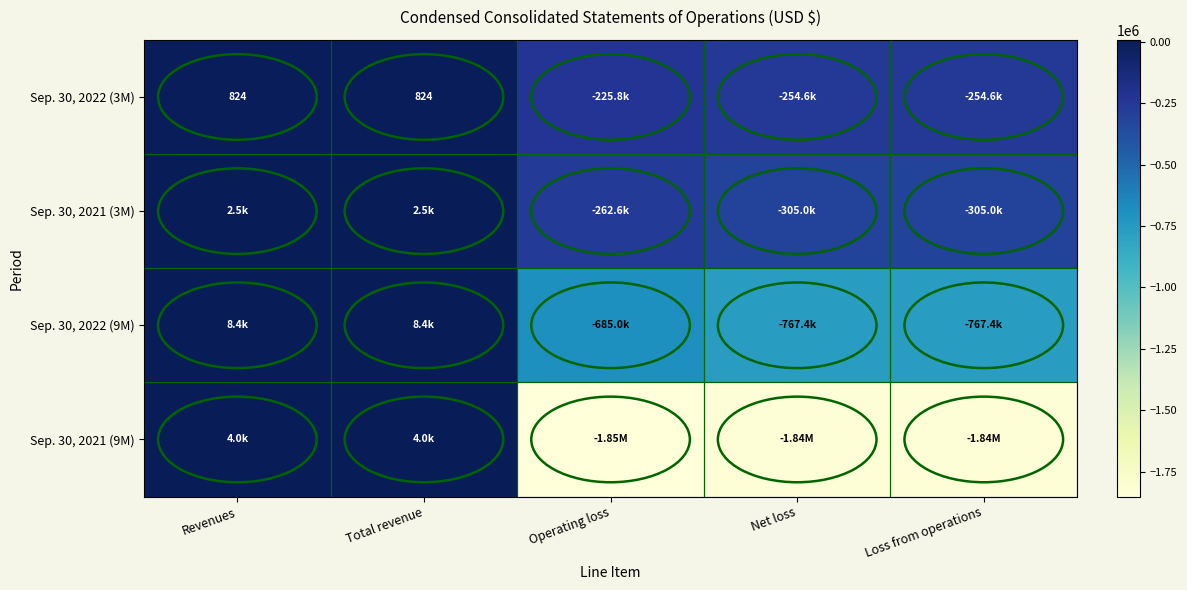

The Sep. 30, 2021 (3M) series shows 2490 at Revenues. True or false?

True